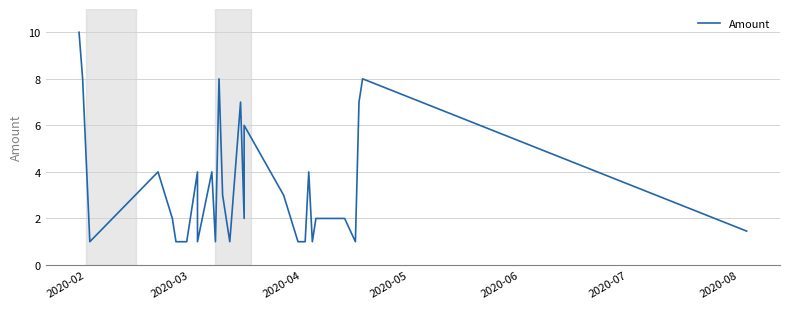

How many points are higher than both their immediate neighbors (excluding endpoints)?

8